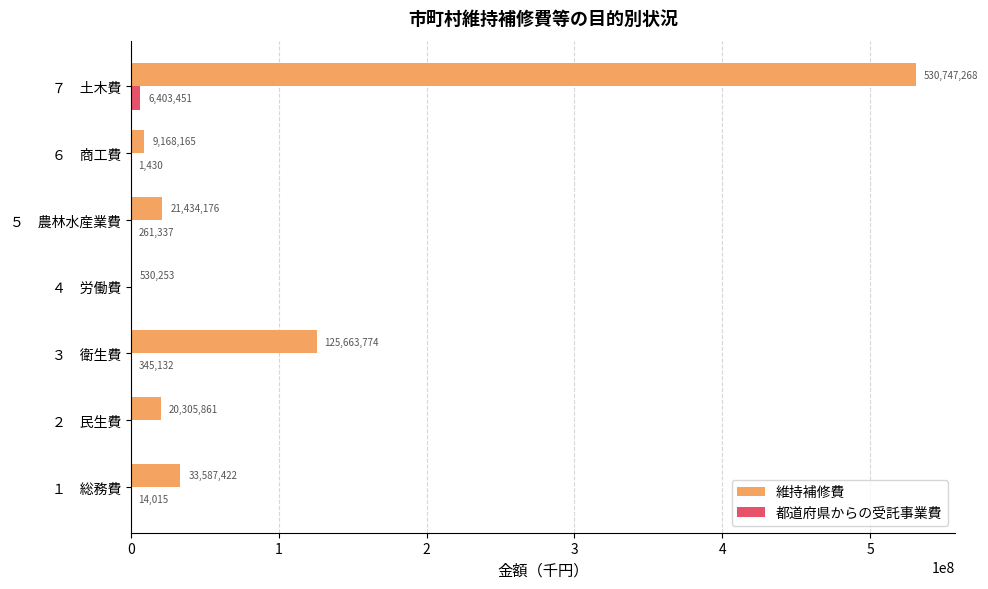

What is the sum of all 都道府県からの受託事業費 values?

7025365